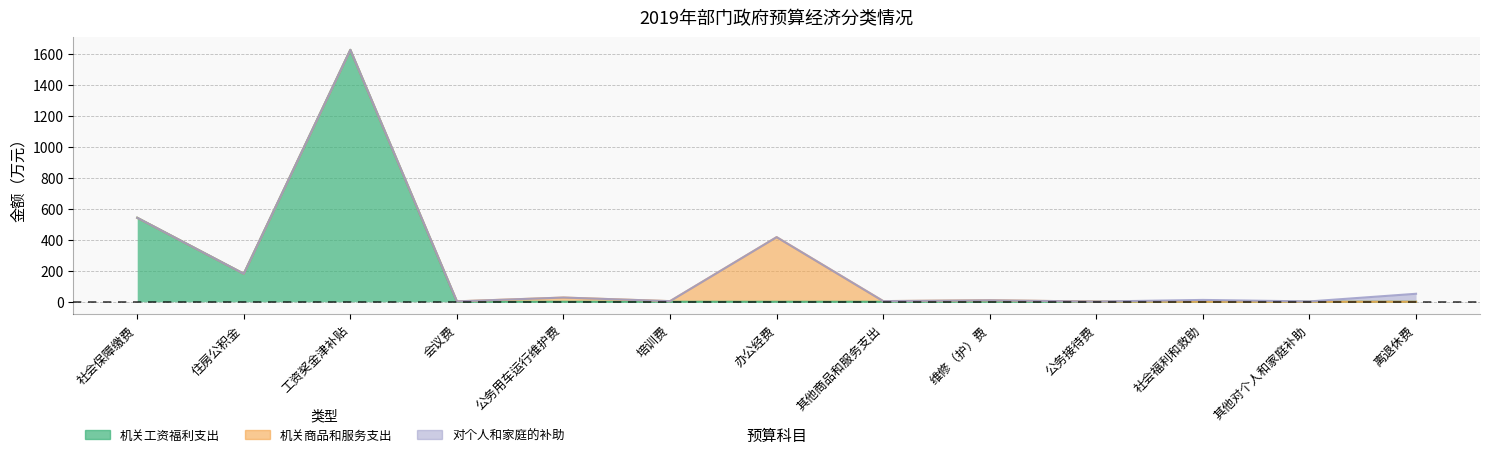

True or false: 机关工资福利支出 and 对个人和家庭的补助 cross at least once.

False